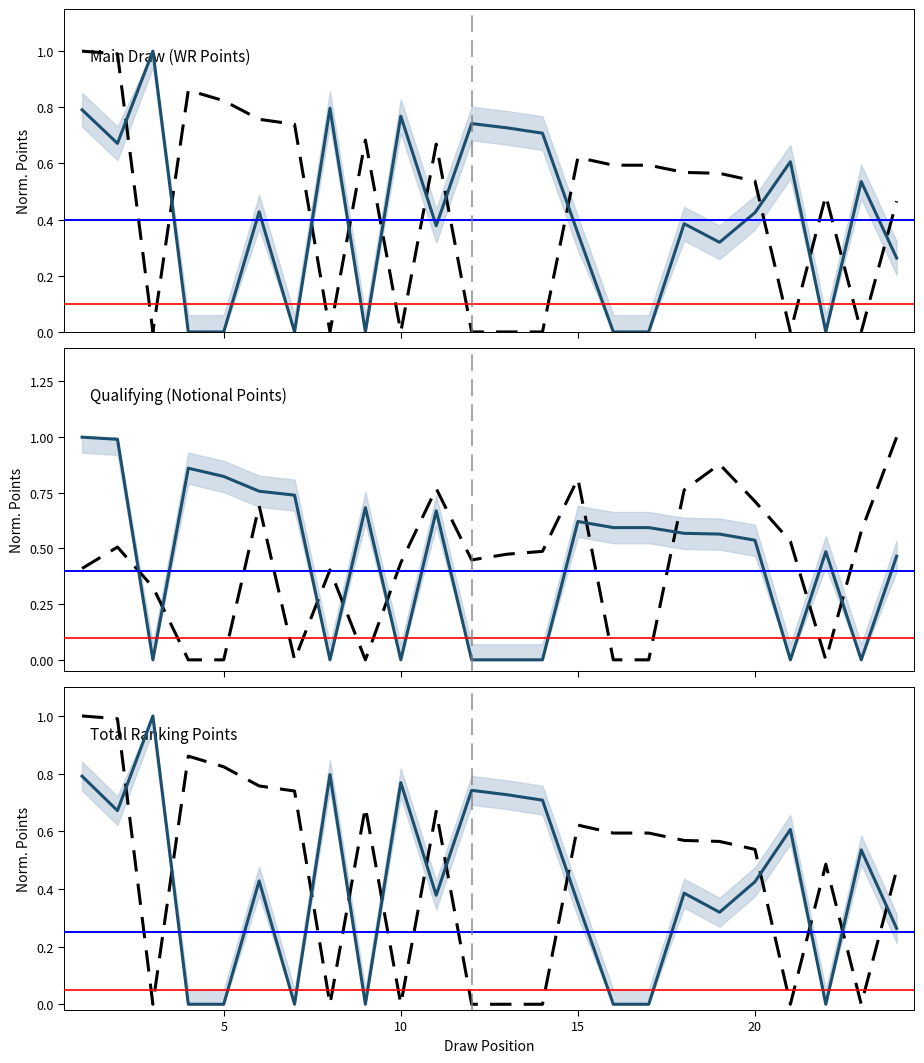

True or false: Total Ranking Points has a value of 0.4 at 20.

False